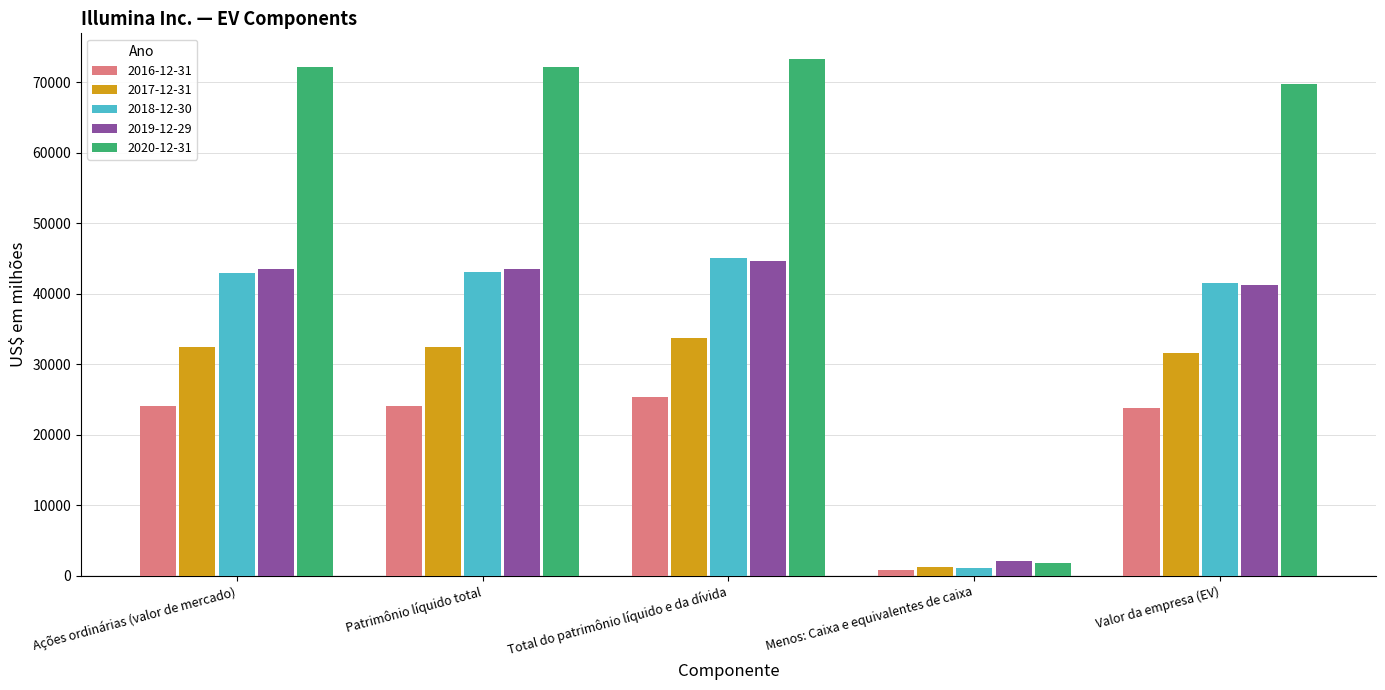

What are all the series names shown in the legend?

2016-12-31, 2017-12-31, 2018-12-30, 2019-12-29, 2020-12-31